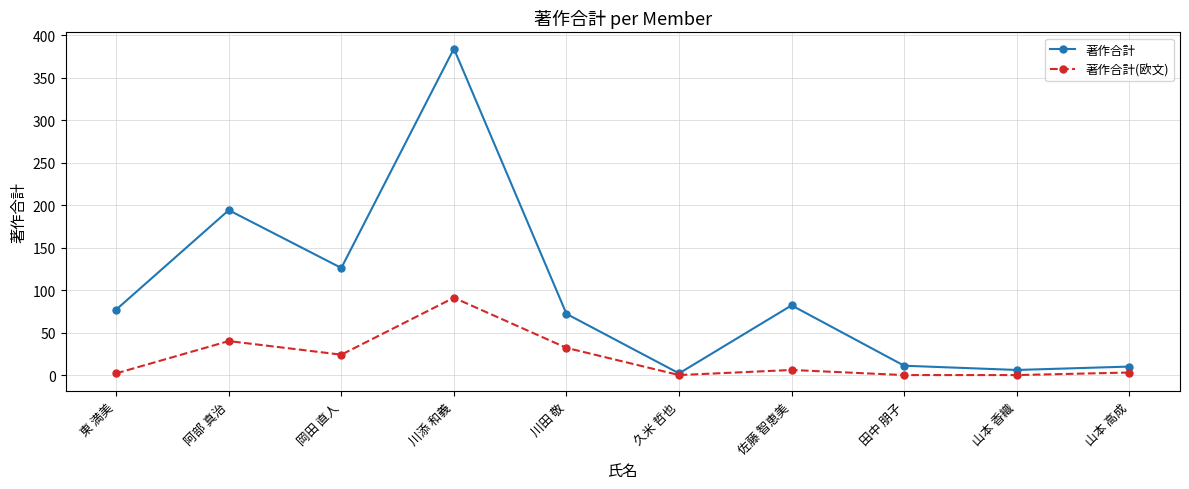

At which category is the sum across all series the highest?

川添 和義